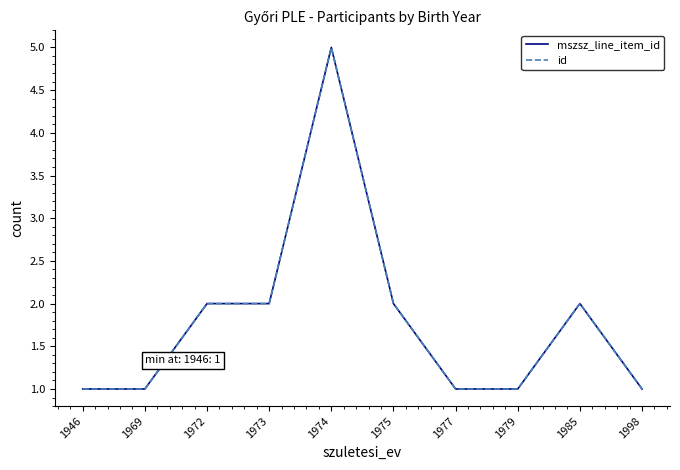

Does the chart display data point markers on the line(s)?

No